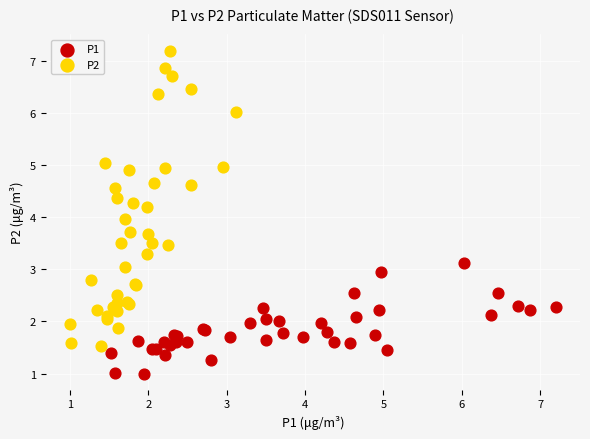

Which series contains the lowest Y value?

P1